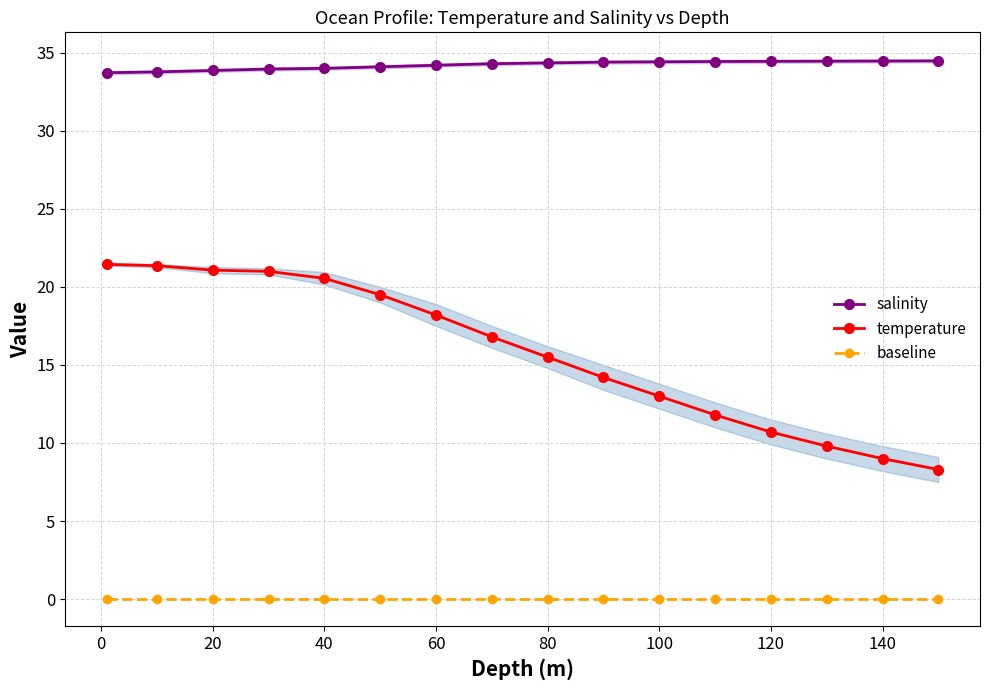

True or false: temperature and salinity intersect in this chart.

False